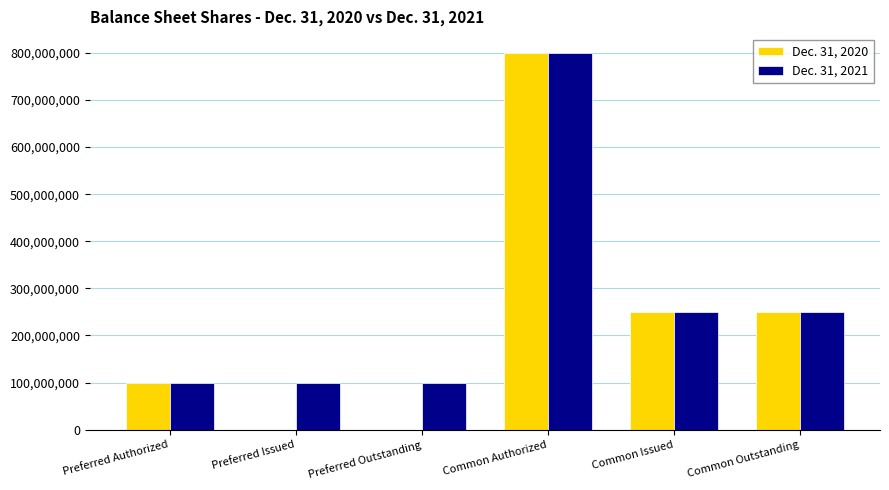

How many Dec. 31, 2021 values are between 100000000 and 250108353?

5